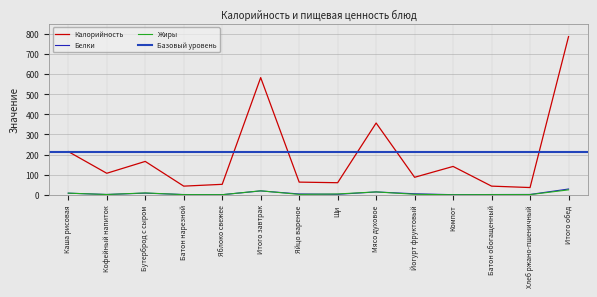

Where is the first local maximum for Белки?

Бутерброд с сыром